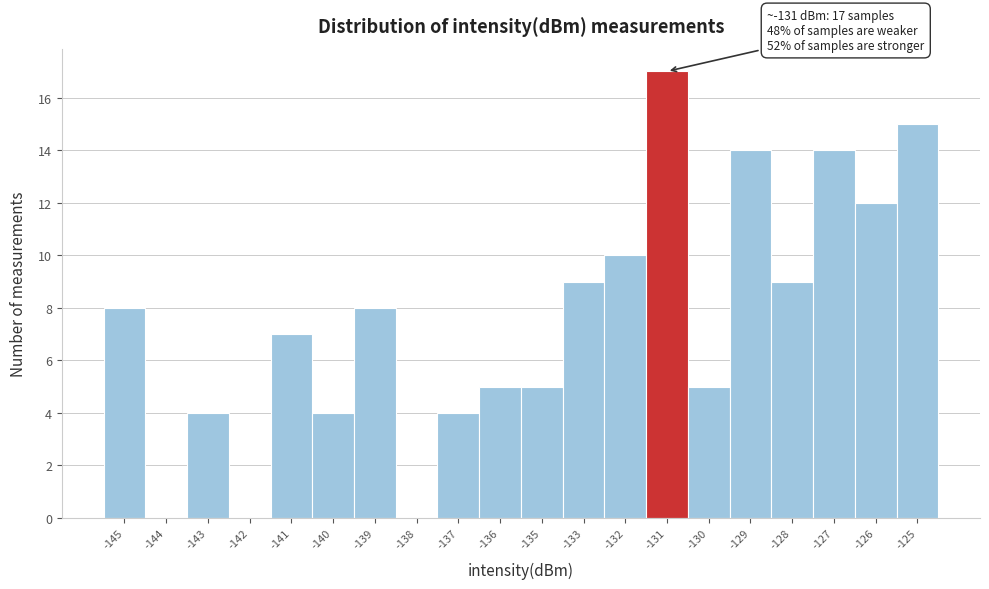

Reading left to right, transcribe all the data shown in this chart.

-145=8	-144=0	-143=4	-142=0	-141=7	-140=4	-139=8	-138=0	-137=4	-136=5	-135=5	-133=9	-132=10	-131=17	-130=5	-129=14	-128=9	-127=14	-126=12	-125=15